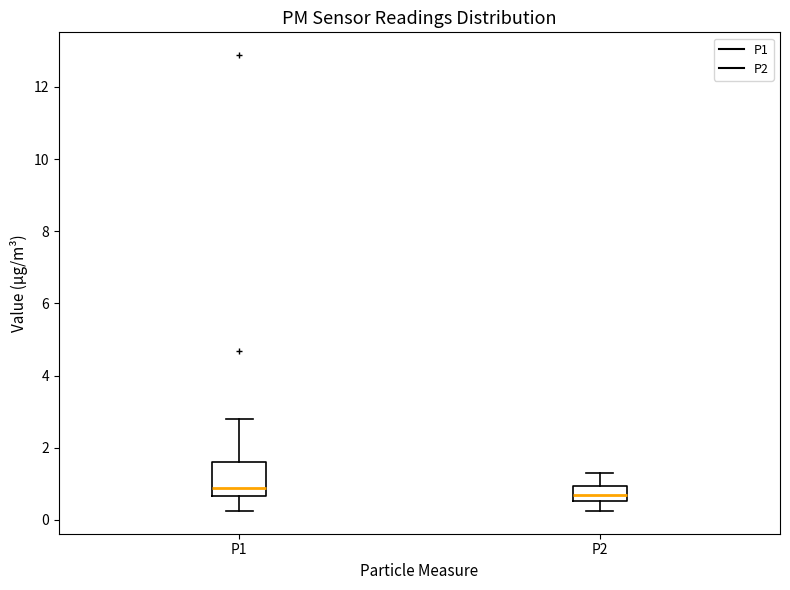

Reading left to right, read every box against the y-axis: the position of its median line, the range the box covers, and the ends of its whiskers. The values are not printed on the chart, so give them approximately, as read against the axis.

P1: median 0.8, box 0.6 to 1.6, whiskers 0.2 to 2.8
P2: median 0.6 (inside the box), box 0.6 to 1.0, whiskers 0.2 to 1.4